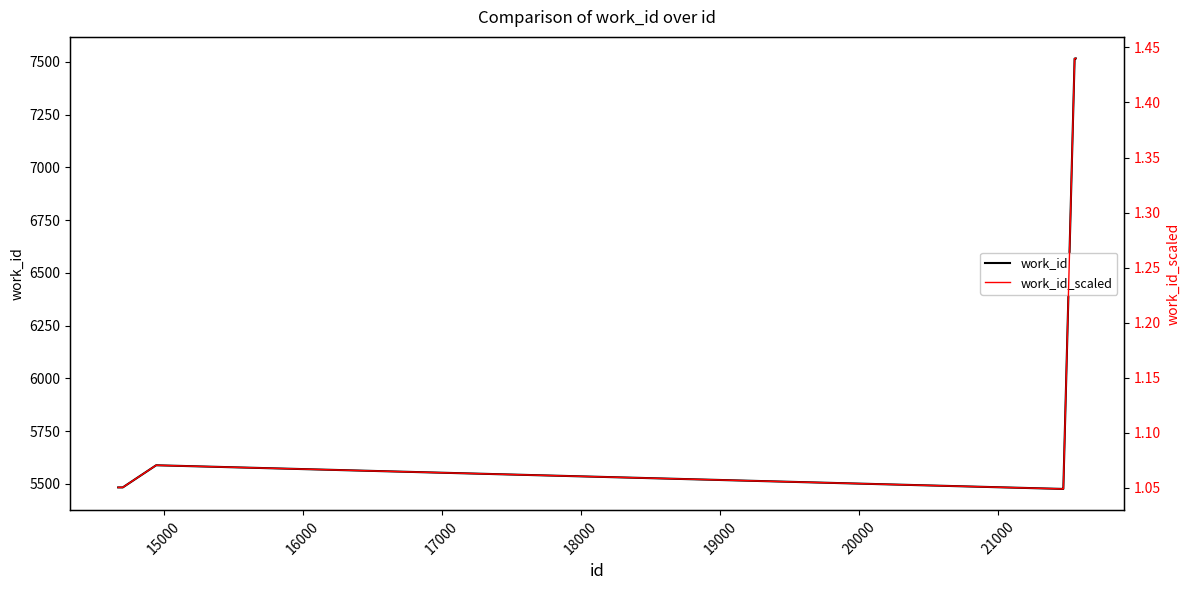

Between 17000 and 20000, which series saw the biggest shift?

work_id